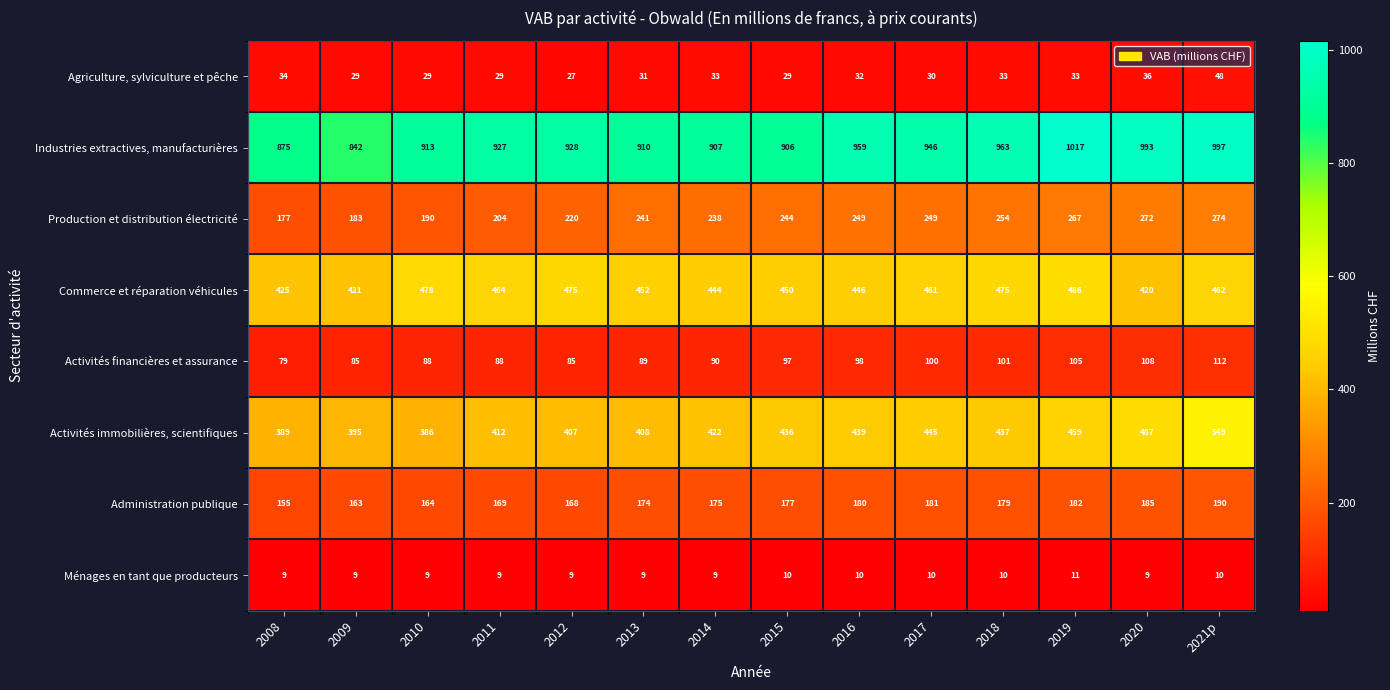

Is it true that Activités financières et assurance equals 58 at 2010?

False